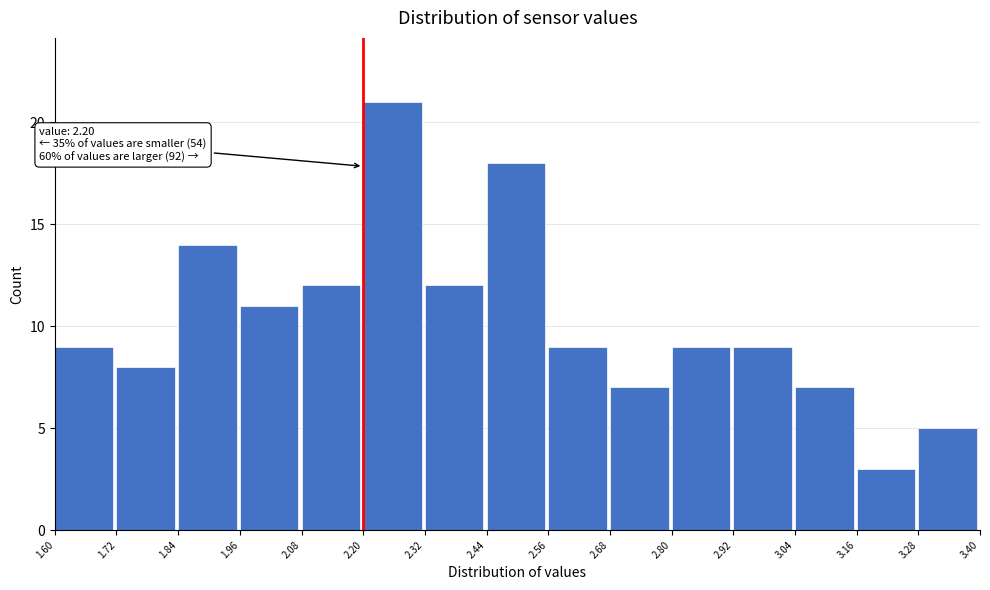

Over which range of the x-axis is the bar tallest?

2.20 to 2.32